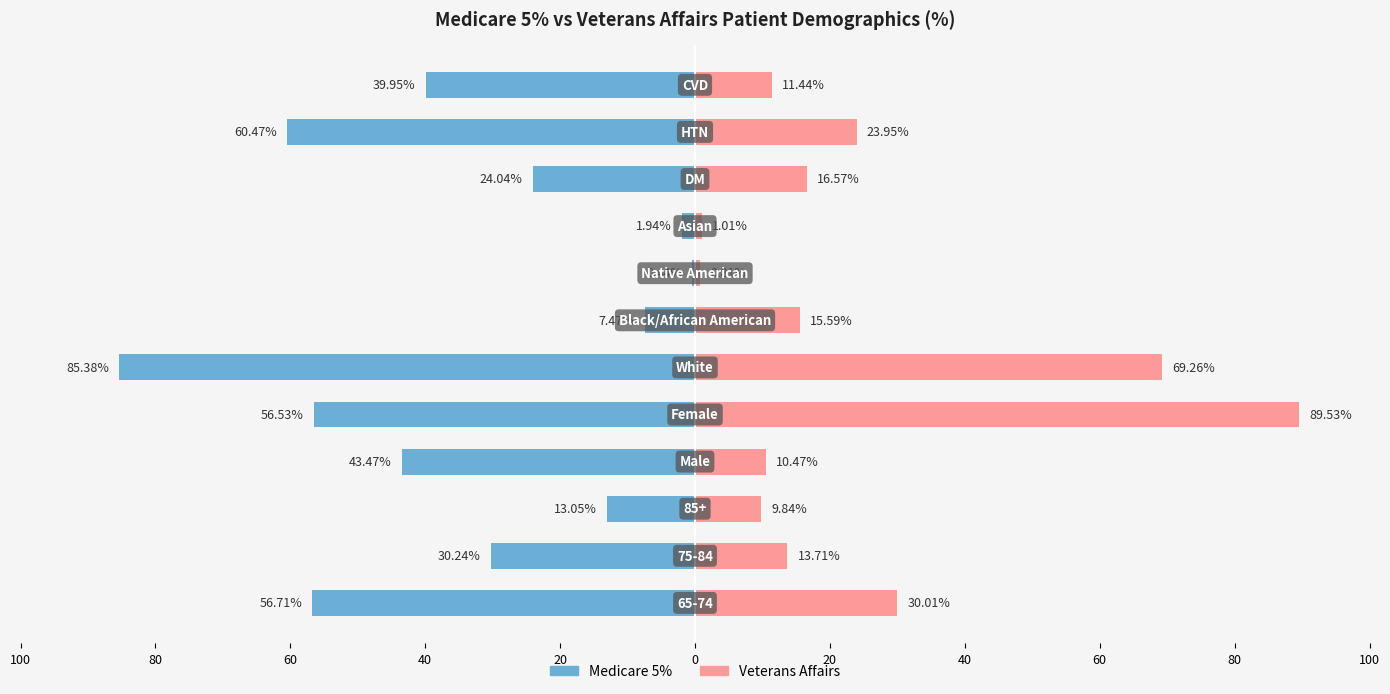

Which series has the largest range (max minus min)?

Veterans Affairs